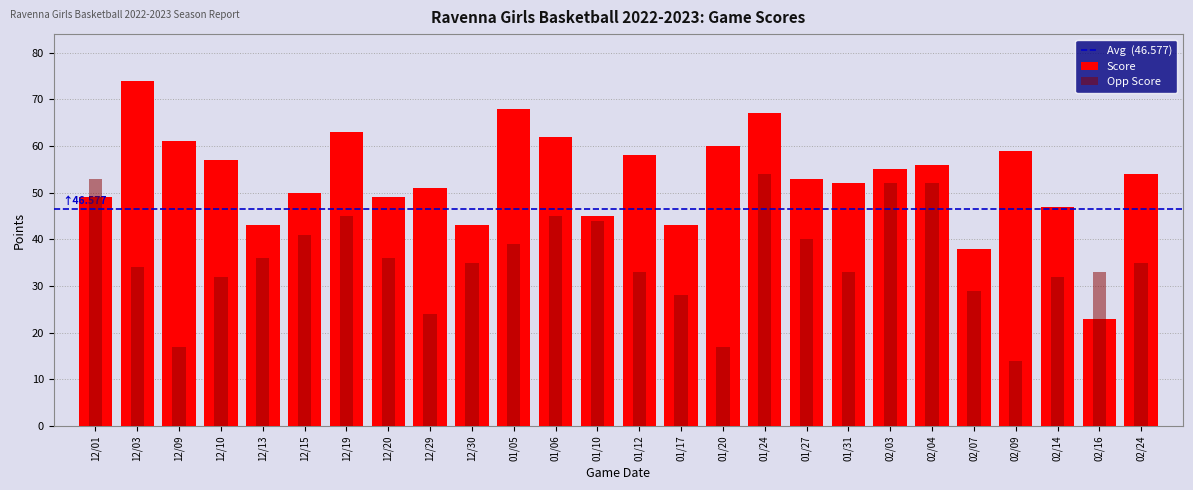

Between 01/06 and 02/16, which series saw the biggest shift?

Score